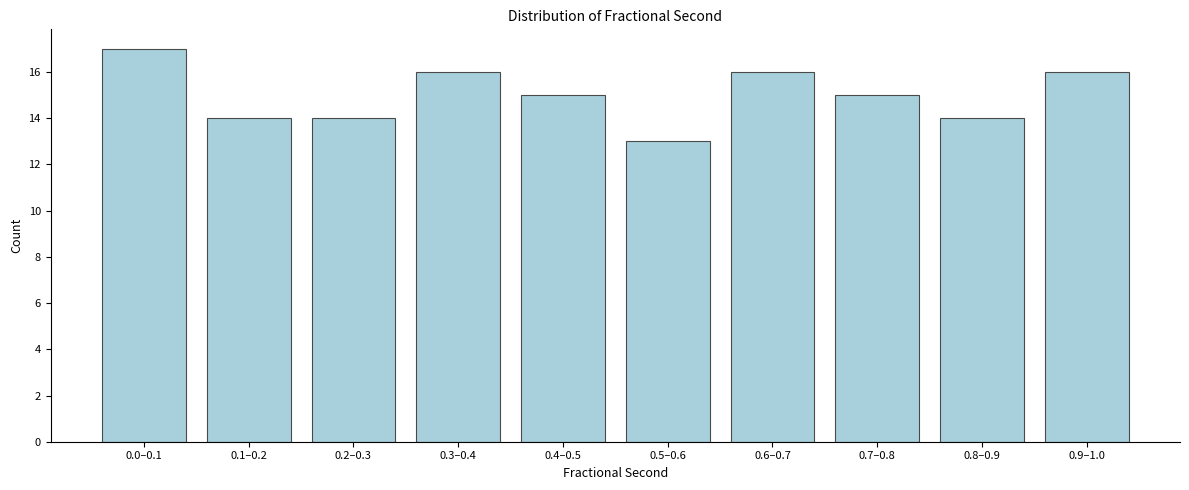

Reading left to right, extract all data points from this chart.

0.0–0.1=17	0.1–0.2=14	0.2–0.3=14	0.3–0.4=16	0.4–0.5=15	0.5–0.6=13	0.6–0.7=16	0.7–0.8=15	0.8–0.9=14	0.9–1.0=16